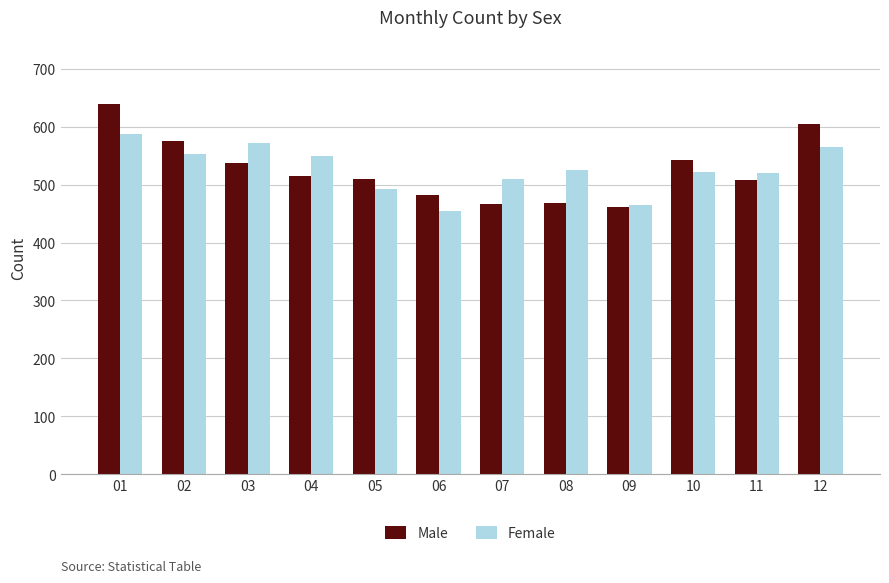

What is the difference between the maximum and minimum values in the Female series?

134